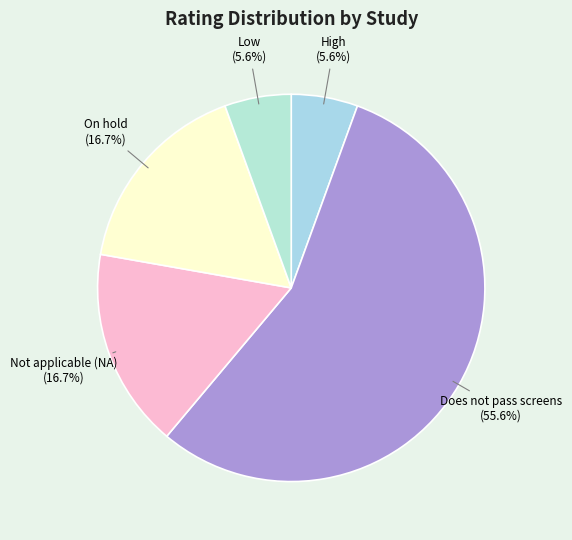

How many slices are in this pie chart?

5